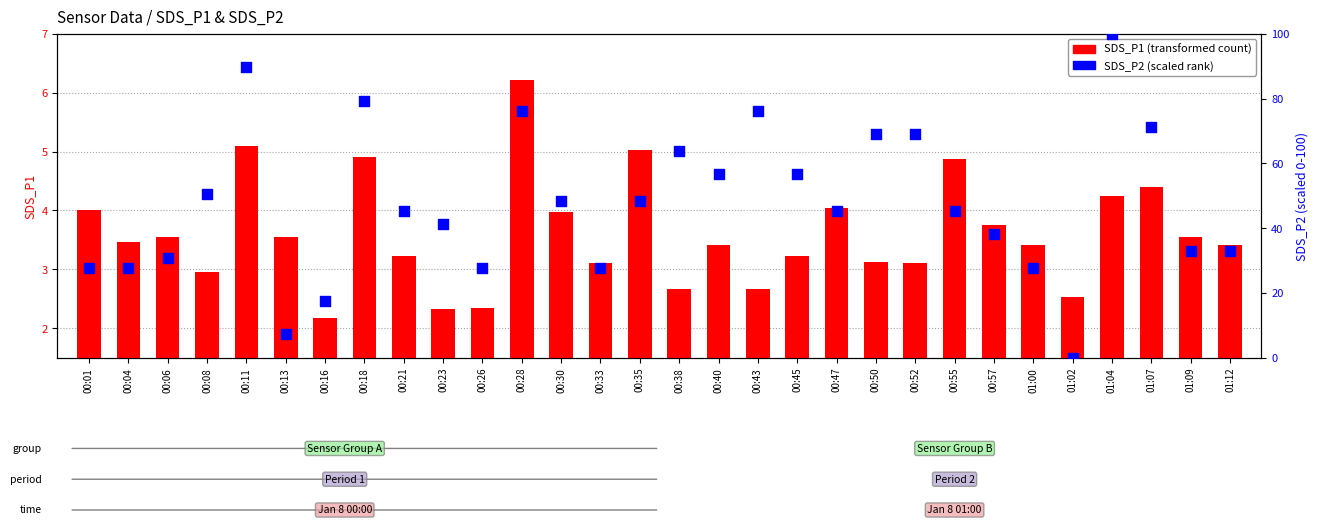

Which series reaches the minimum Y coordinate?

SDS_P2